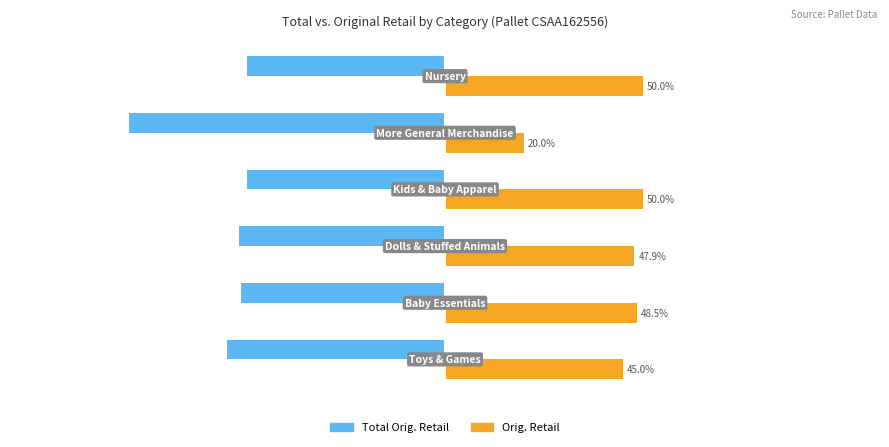

List the series in order of their peak value, lowest first.

Total Orig. Retail, Orig. Retail